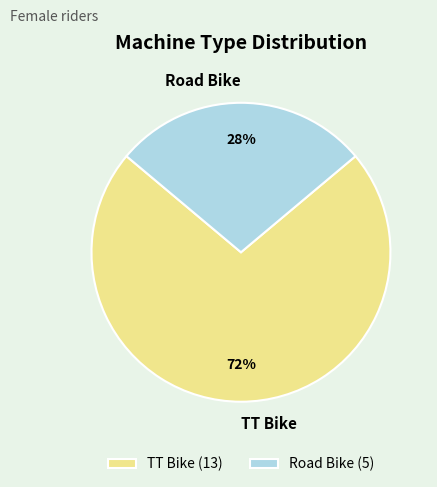

Which category has the smallest portion of the pie?

Road Bike